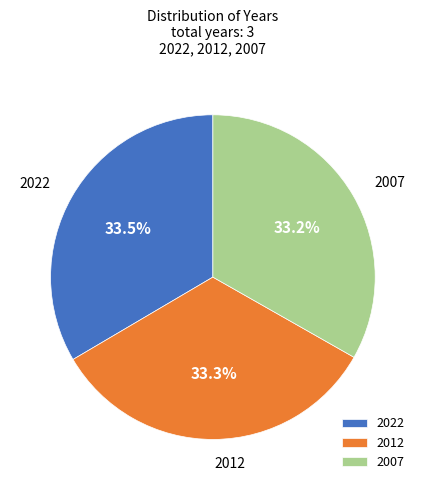

What percentage do 2022 and 2012 together represent?

66.8%